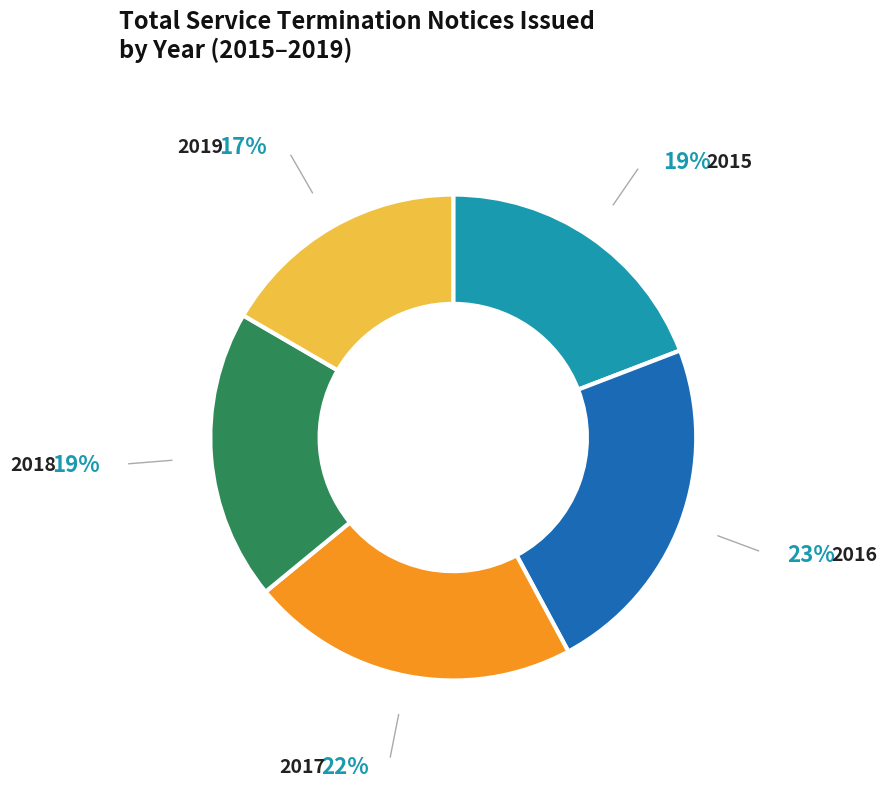

True or false: 2016 accounts for 23% of the total.

True